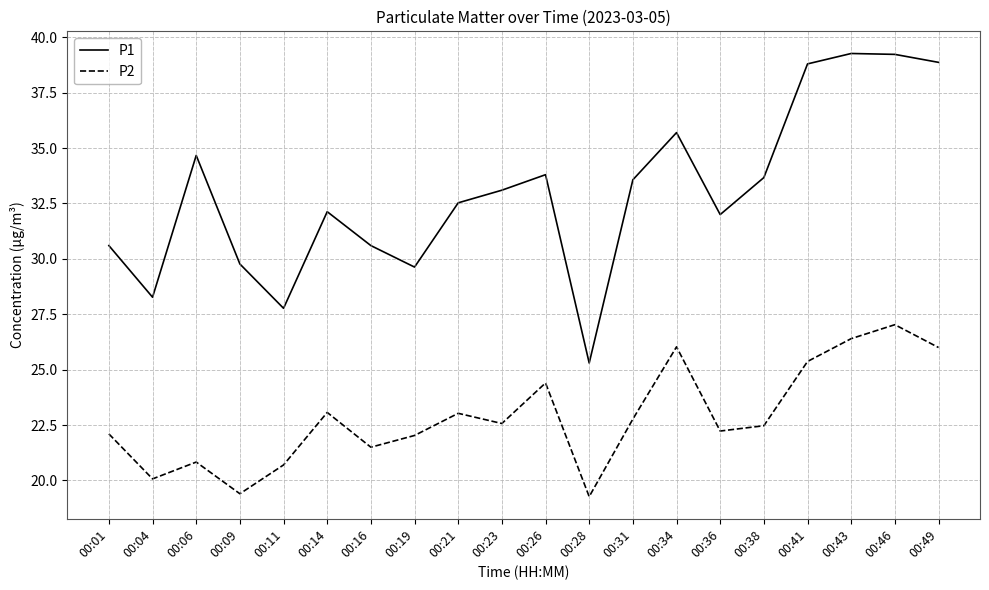

Rank the series by their maximum value, from lowest to highest.

P2, P1